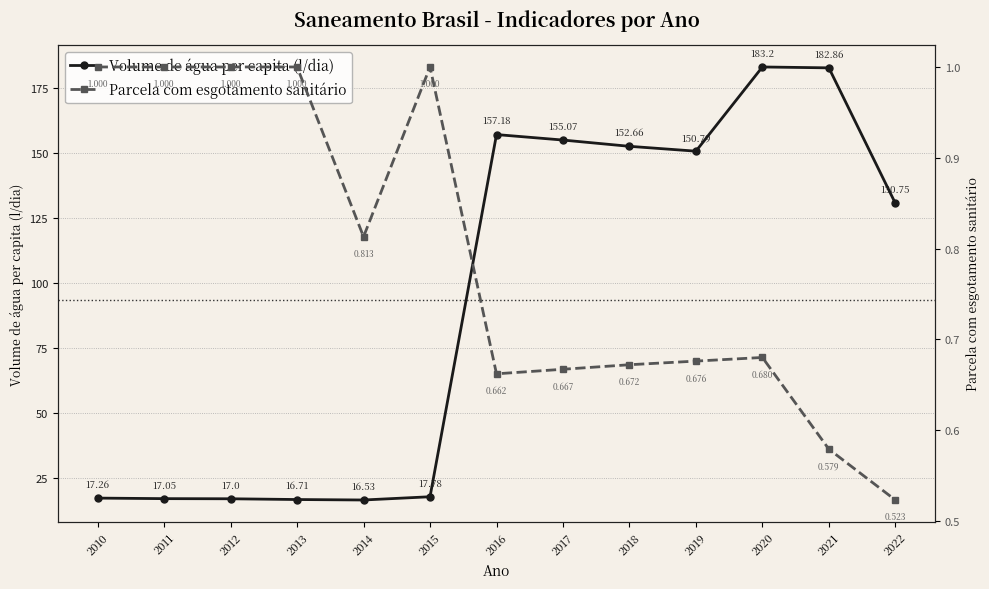

Reading left to right, list all the values displayed in this chart.

Volume de água per capita (l/dia): 2010=17.3	2011=17.1	2012=17.0	2013=16.7	2014=16.5	2015=17.8	2016=157.2	2017=155.1	2018=152.7	2019=150.8	2020=183.2	2021=182.9	2022=130.8
Parcela com esgotamento sanitário: 2010=1.0	2011=1.0	2012=1.0	2013=1.0	2014=0.8	2015=1.0	2016=0.7	2017=0.7	2018=0.7	2019=0.7	2020=0.7	2021=0.6	2022=0.5